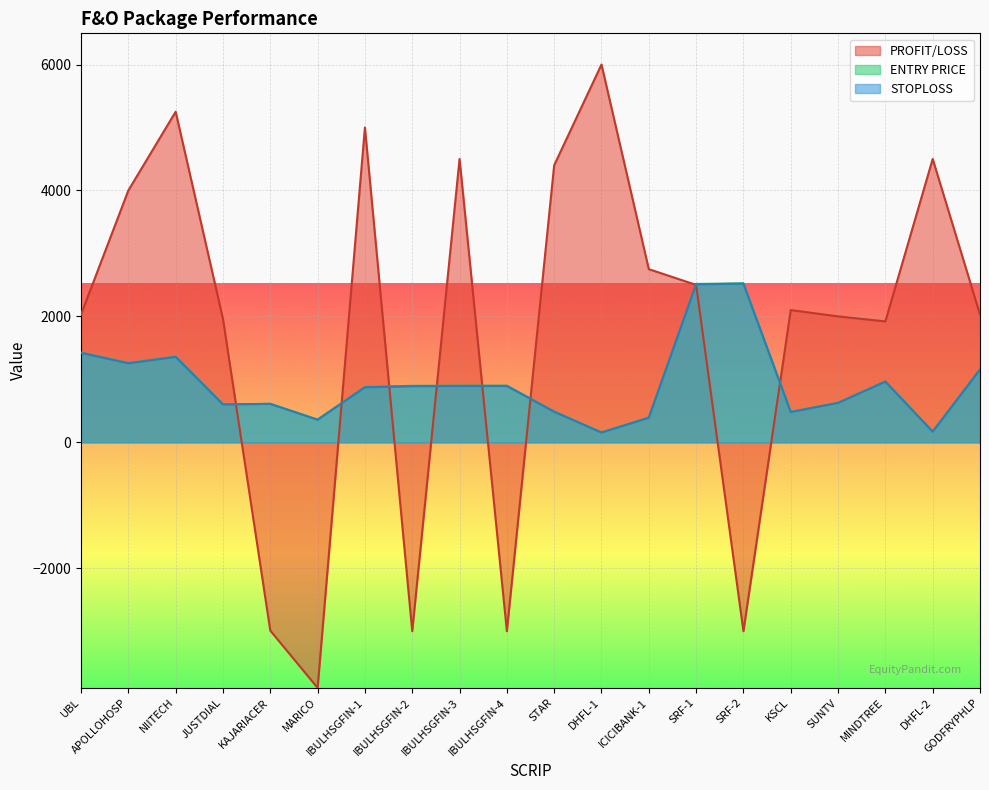

Where do STOPLOSS and PROFIT/LOSS first cross each other?

JUSTDIAL and KAJARIACER